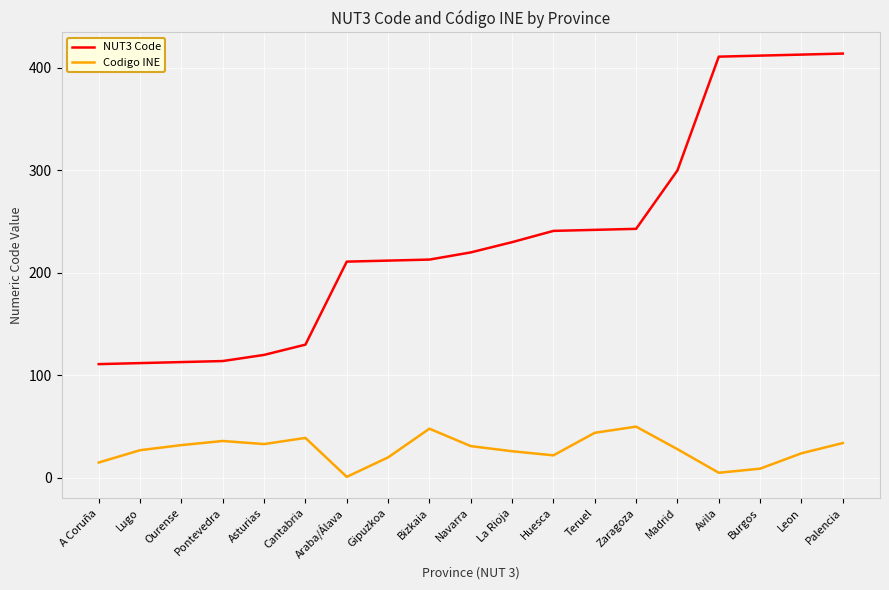

What position from the right is Ourense?

17